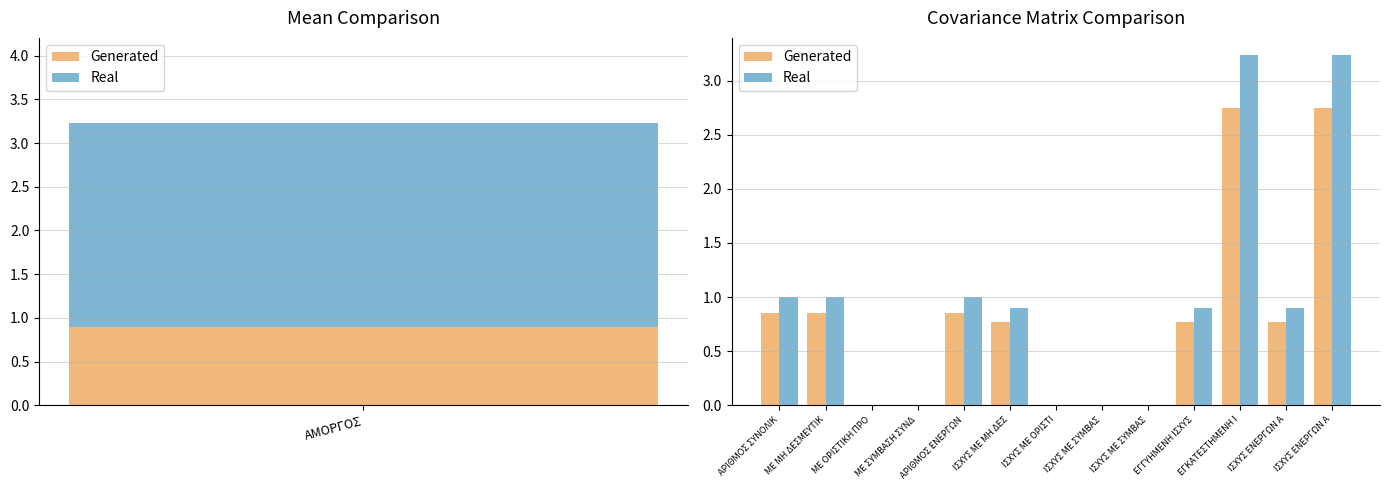

How many groups of bars are there?

13